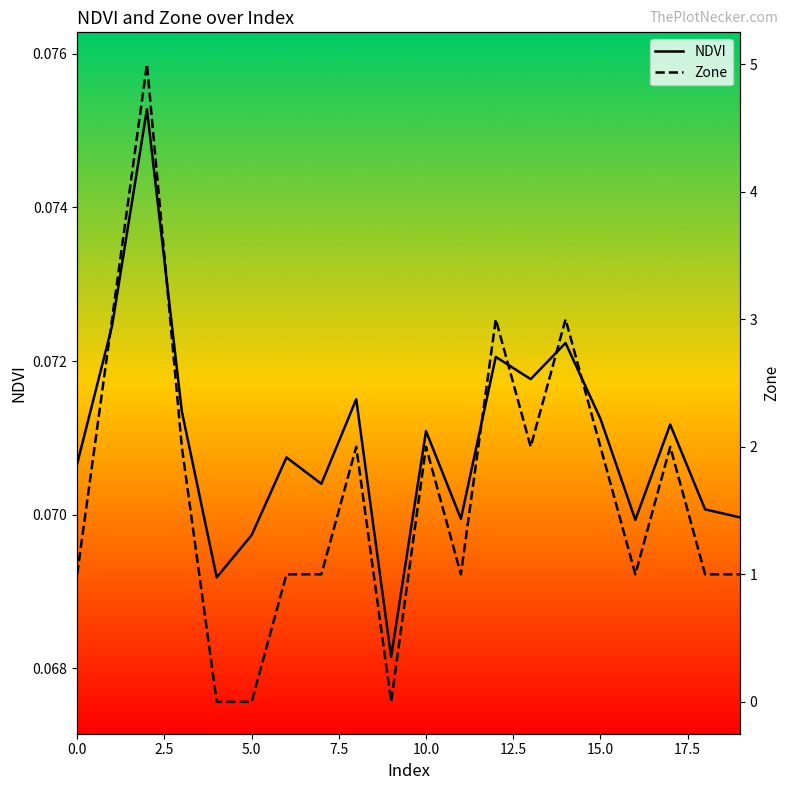

The value of NDVI at 20.0 is 0.1. True or false?

False